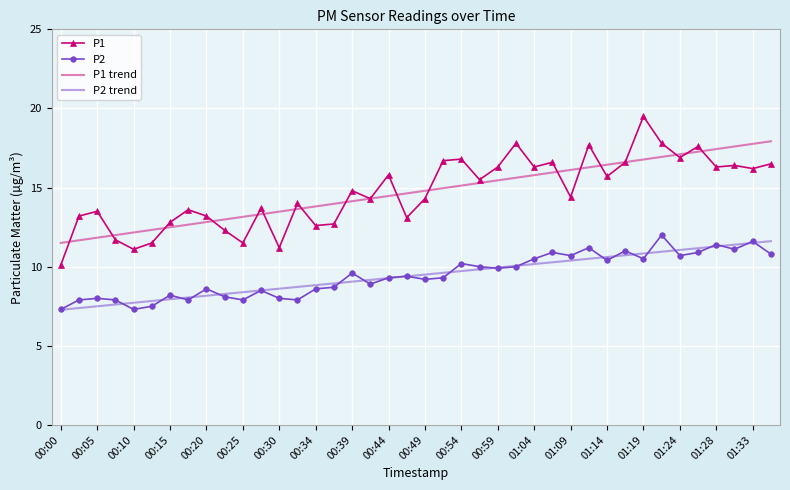

True or false: P1 and P2 intersect in this chart.

False